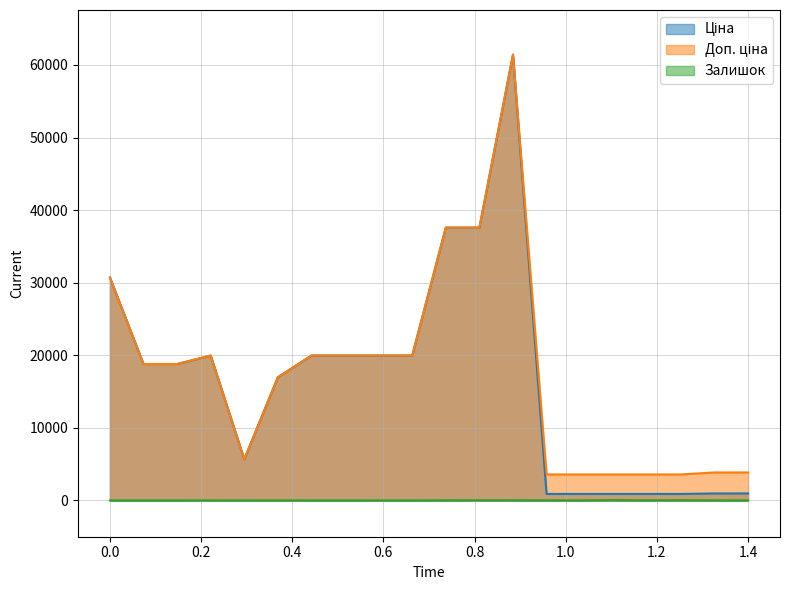

What is the greatest value displayed?

61434.3